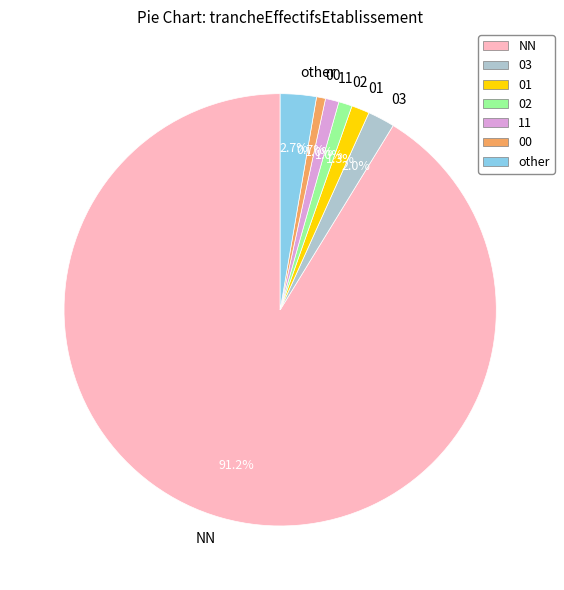

What is the largest slice in the pie chart?

NN